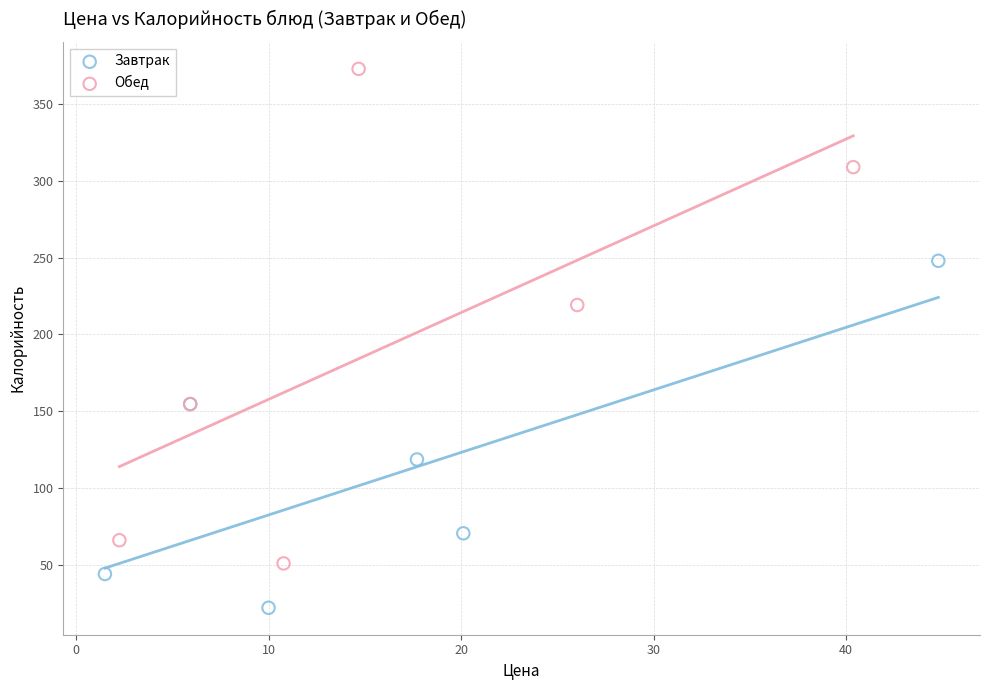

Which series contains the highest Y value?

Обед